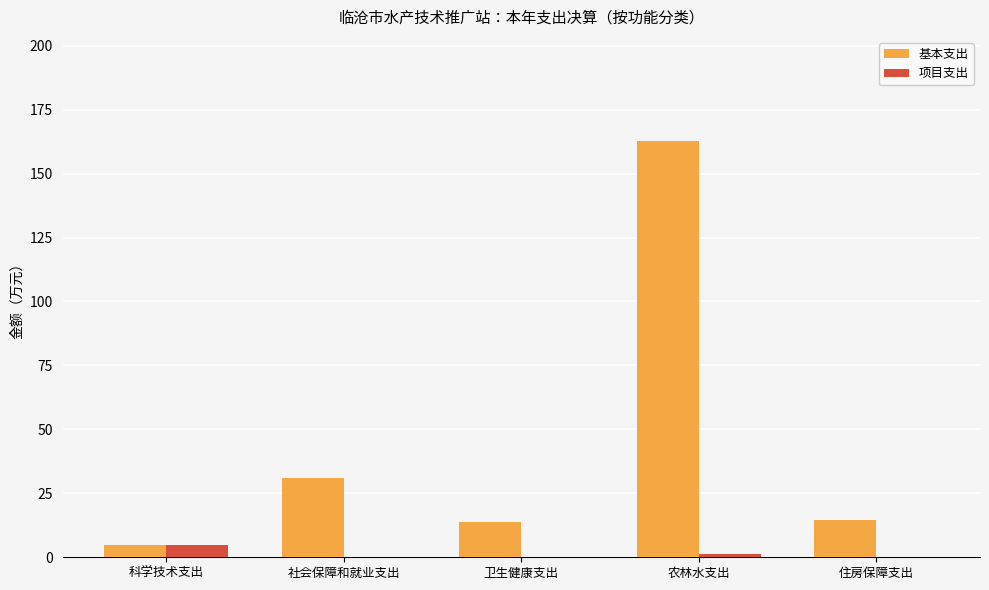

Is the value of 项目支出 at 社会保障和就业支出 greater than the value of 基本支出 at 卫生健康支出?

No